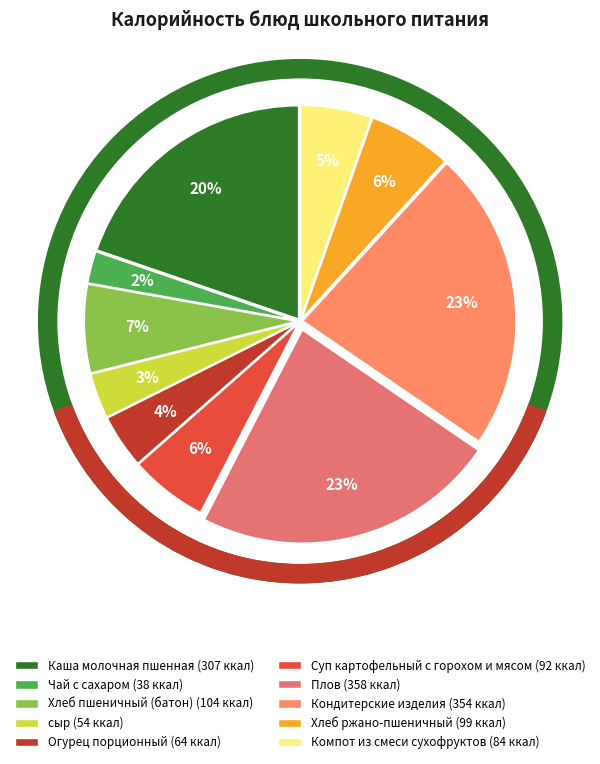

What percentage is NOT represented by Суп картофельный с горохом и мясом?

94.1%